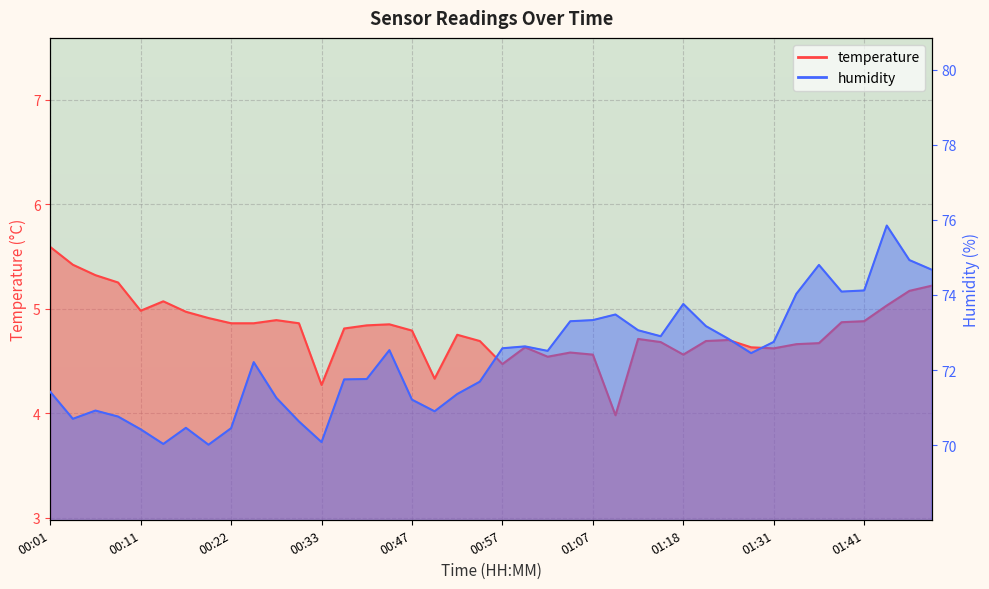

The value of humidity at 01:44 is 30.9. True or false?

False